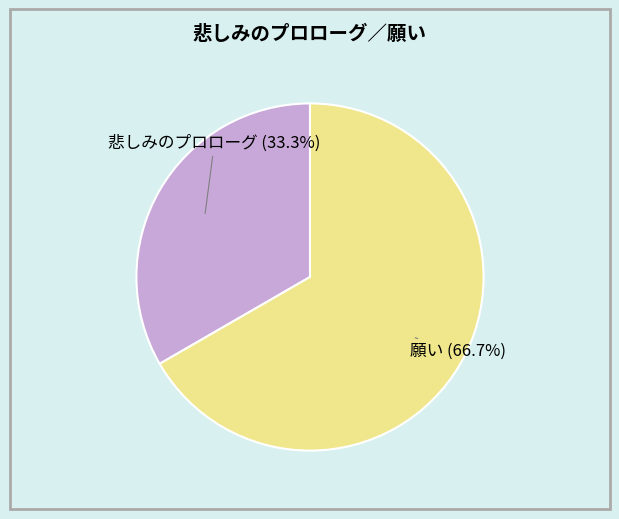

Does any single category account for the majority?

Yes